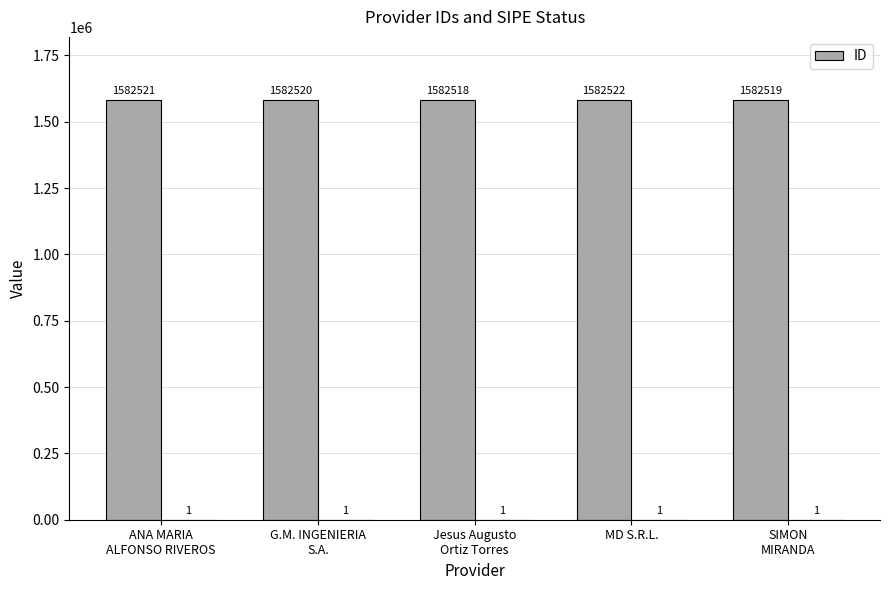

At which category does the chart reach its minimum across all series?

Jesus Augusto
Ortiz Torres